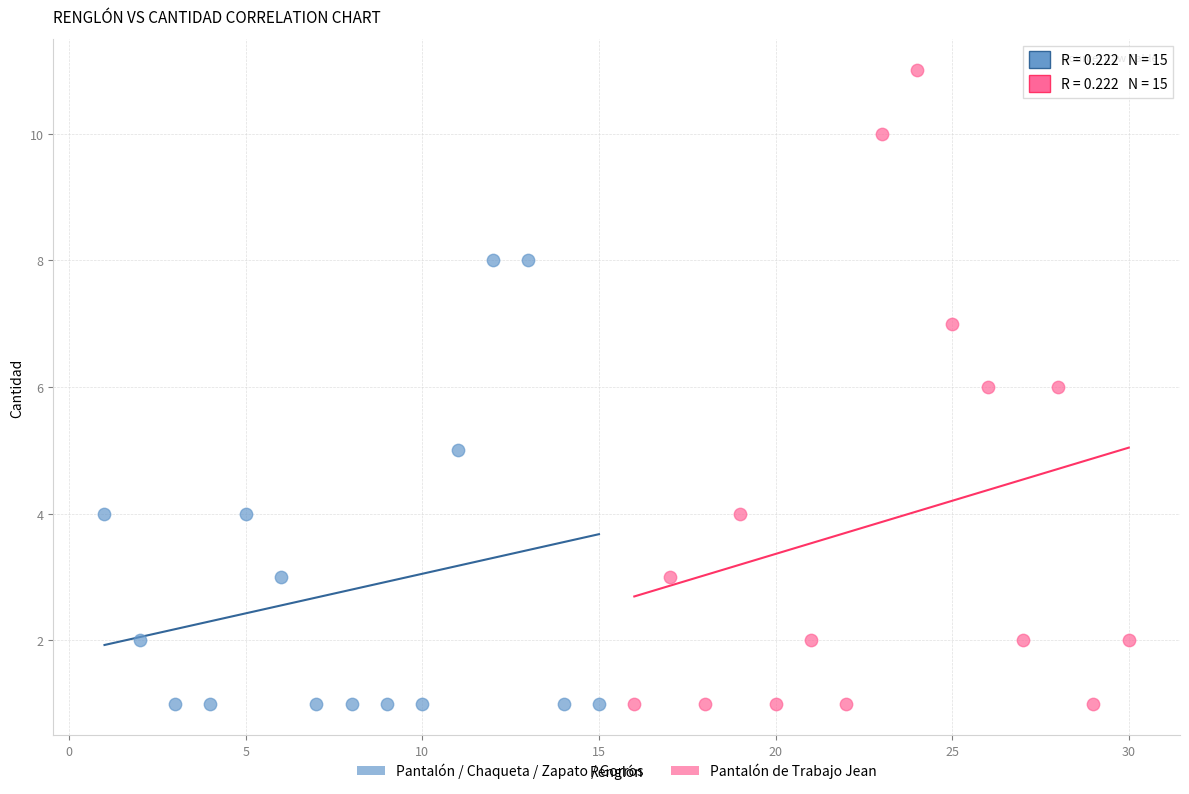

Which series reaches the maximum Y coordinate?

Pantalón de Trabajo Jean